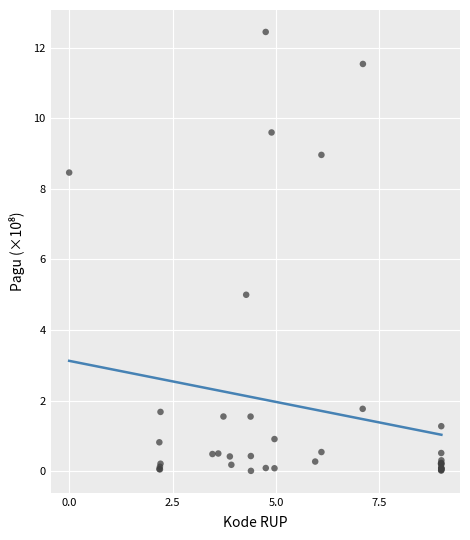

What Y value in the scatter plot is closest to 6?

5.0